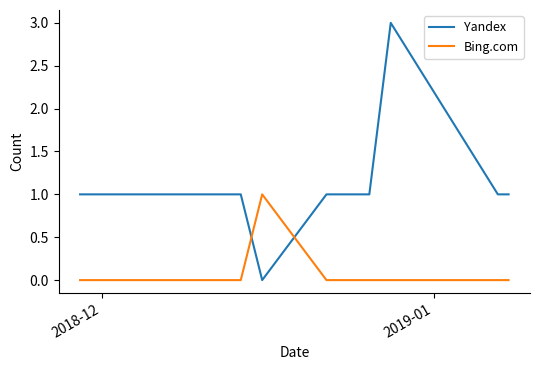

What is the average value of the Yandex series?

1